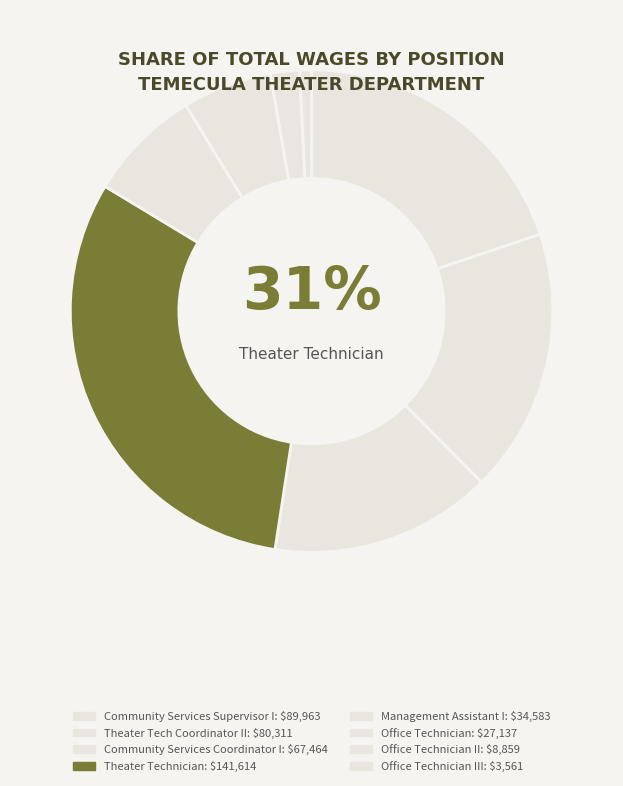

What is the smallest slice in the pie chart?

Office Technician III